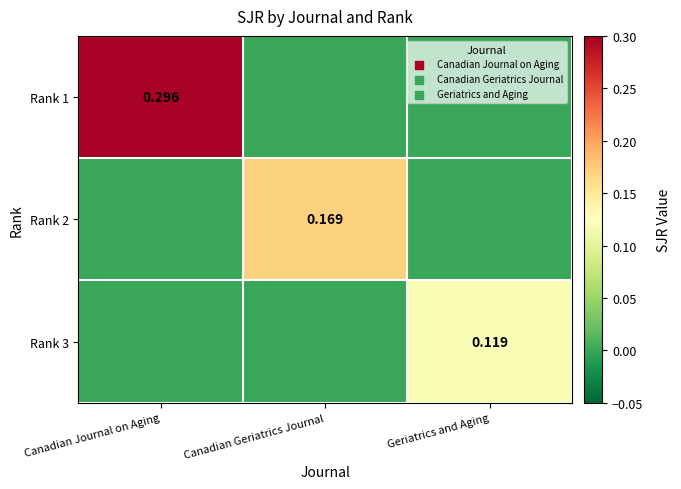

The value of Rank 2 at Canadian Geriatrics Journal is 0.2. True or false?

True